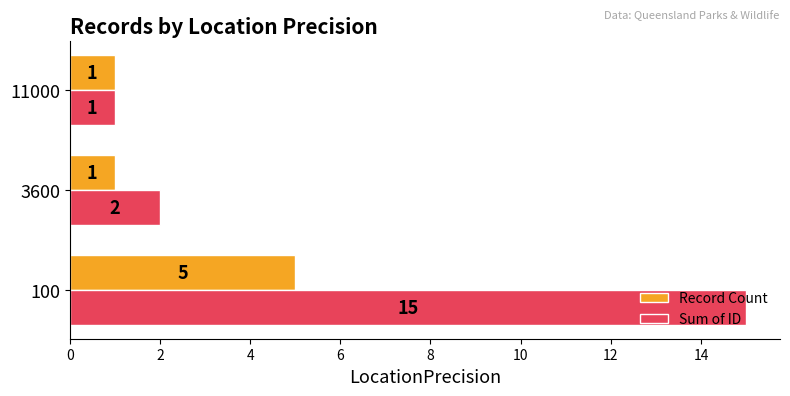

Which series changed the most between 100 and 3600?

Sum of ID